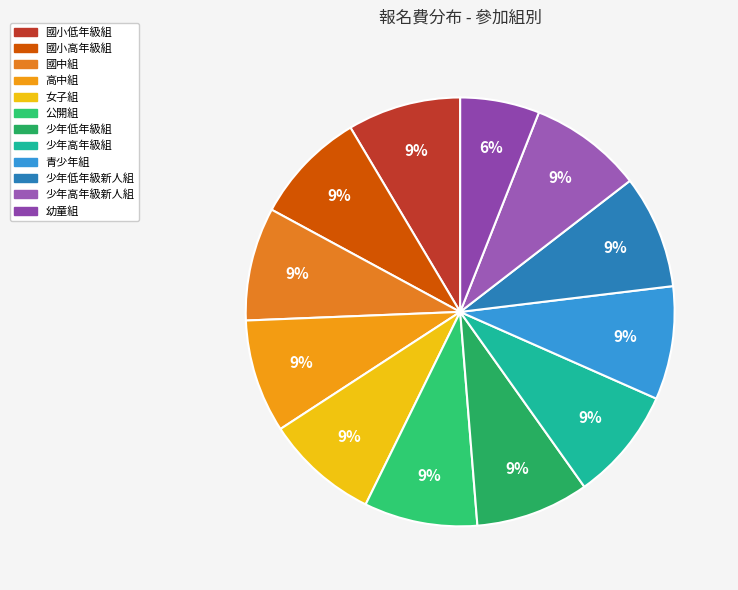

Count the number of slices in the pie.

12